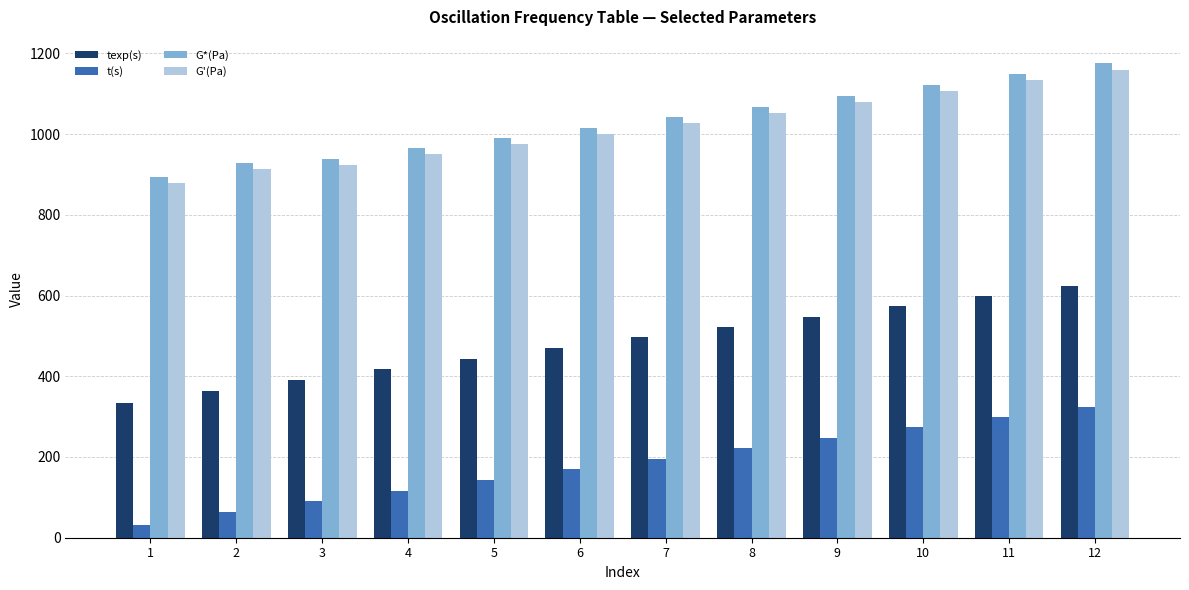

Which series has the largest total across all categories?

G*(Pa)